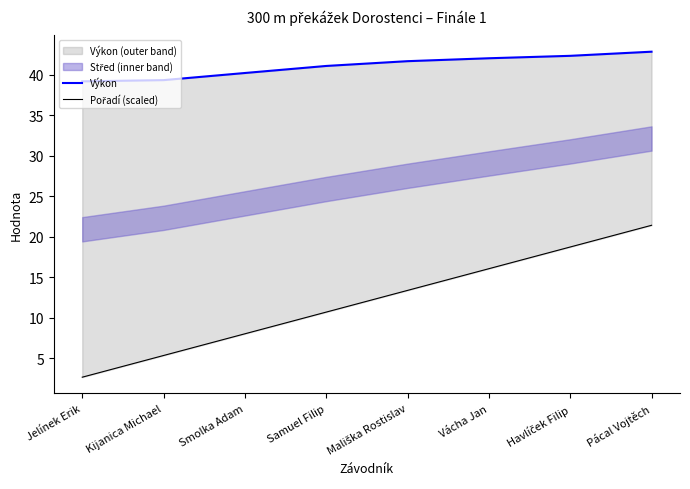

Between Kijanica Michael and Mališka Rostislav, which series saw the biggest shift?

Pořadí (scaled)